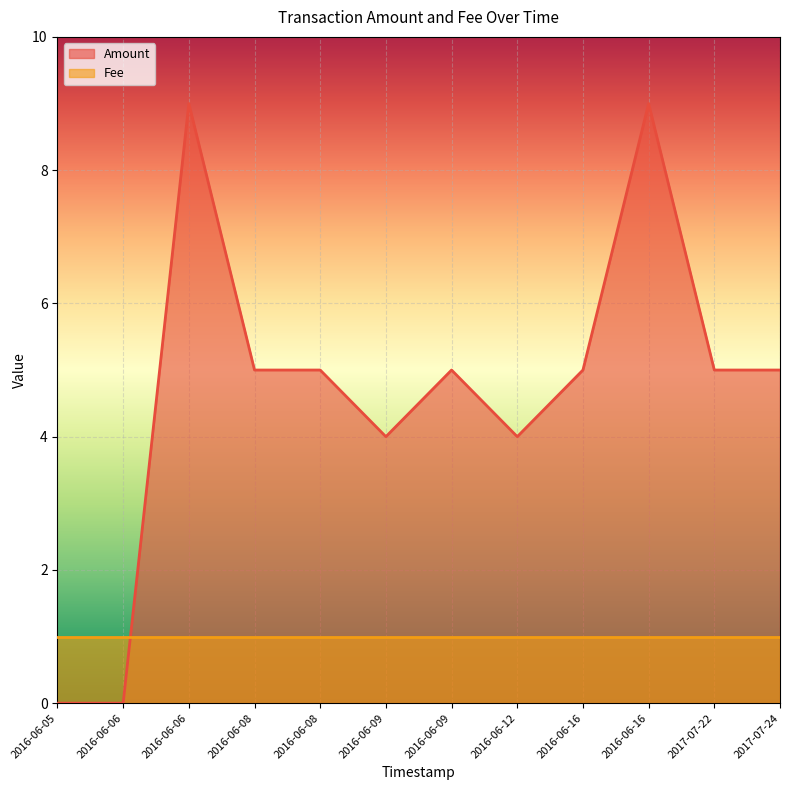

Where is the data nearest to the value 4?

2016-06-09